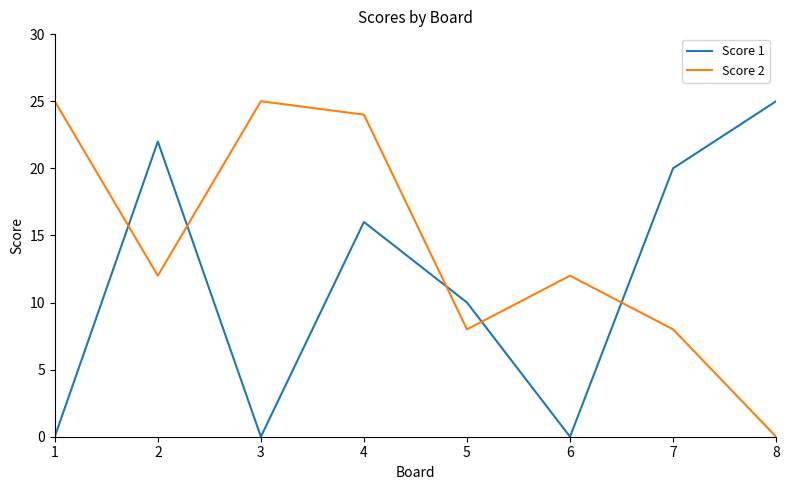

Is this an area chart (filled region under the line)?

No